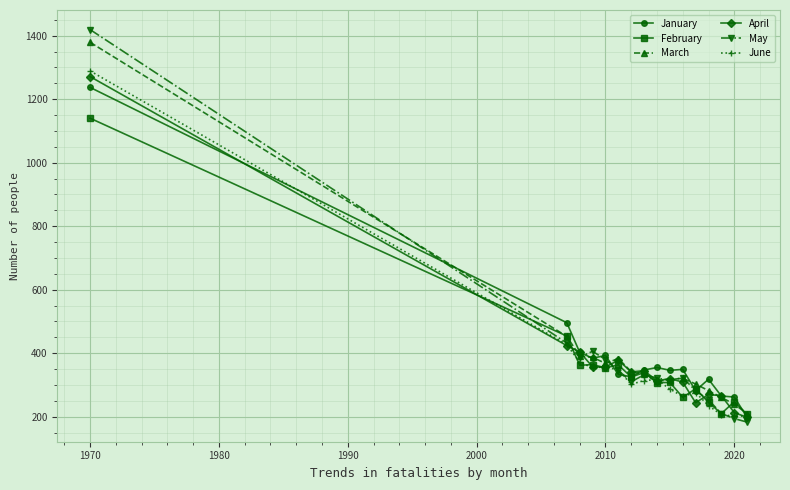

Which series has the widest spread of values?

May